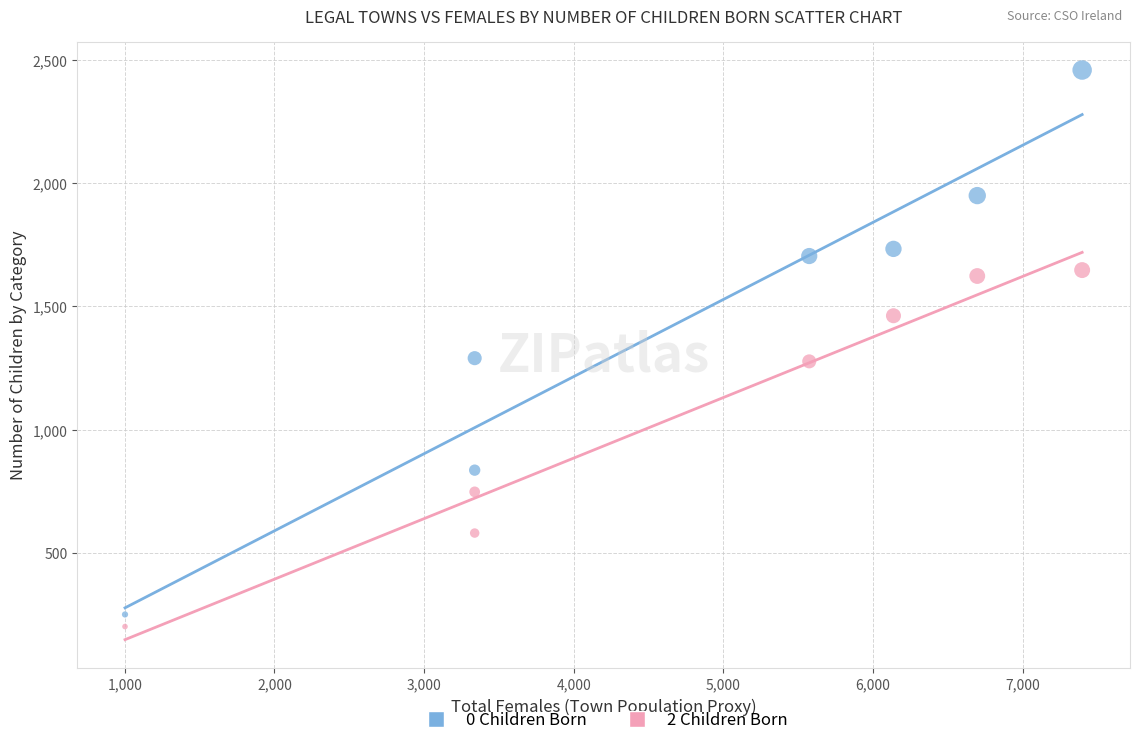

Which series has the widest spread of Y values?

0 Children Born